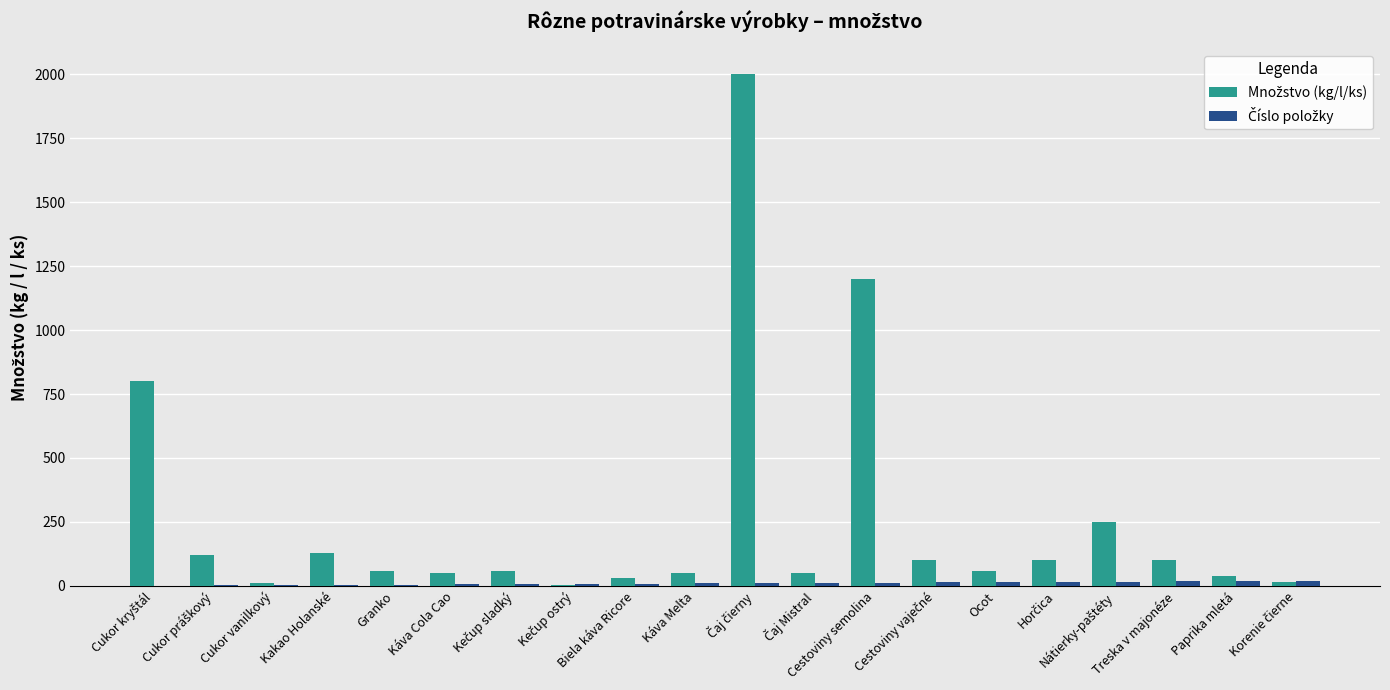

What is the greatest value displayed?

2000